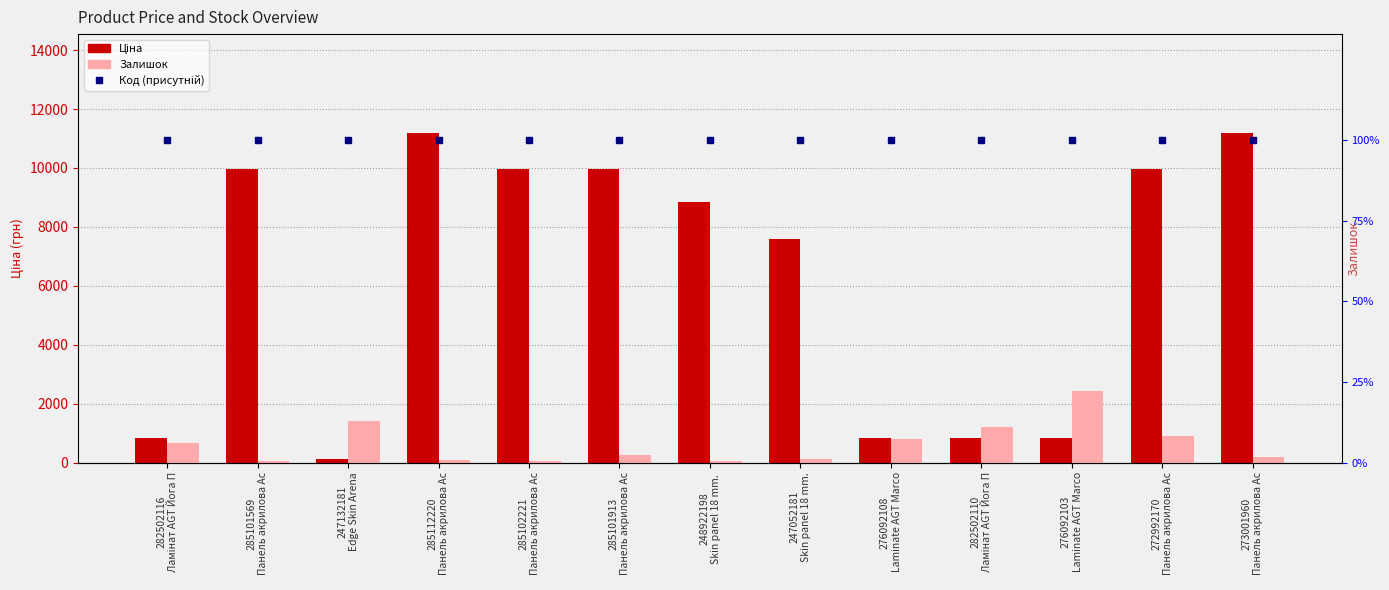

What is the label of the 10th bar from the right?

285112220
Панель акрилова Ac